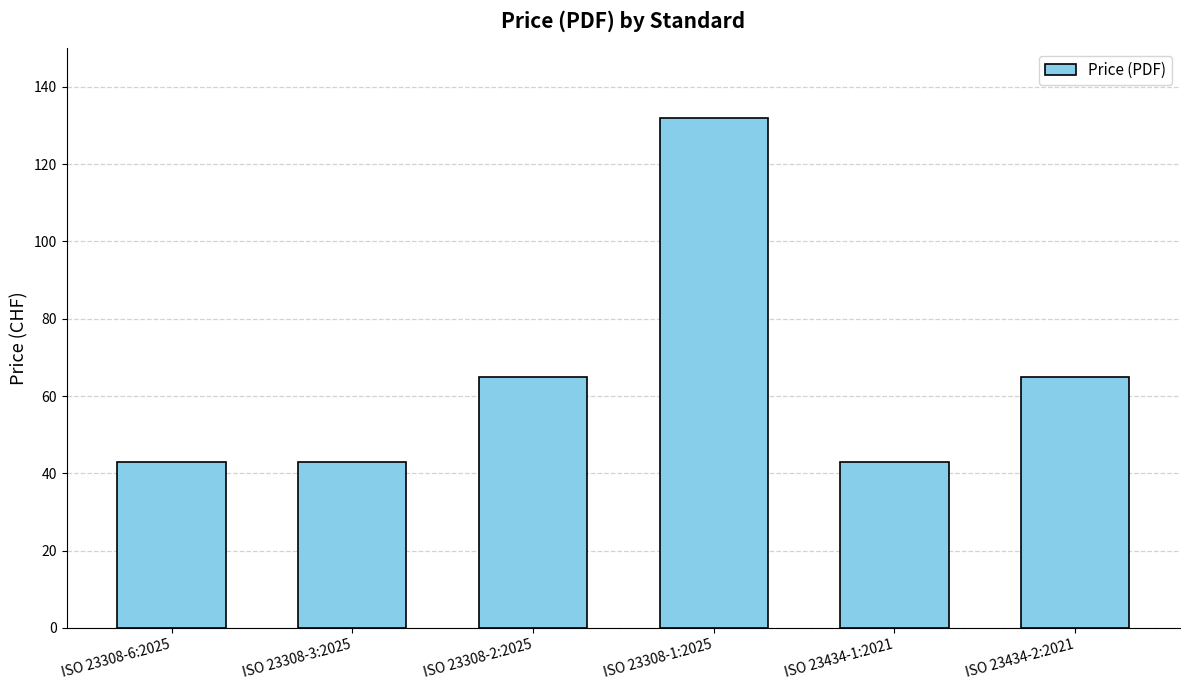

How many bars are there in total?

6